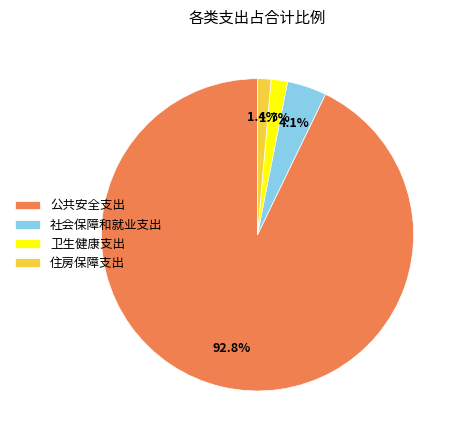

Which category has the biggest portion of the pie?

公共安全支出